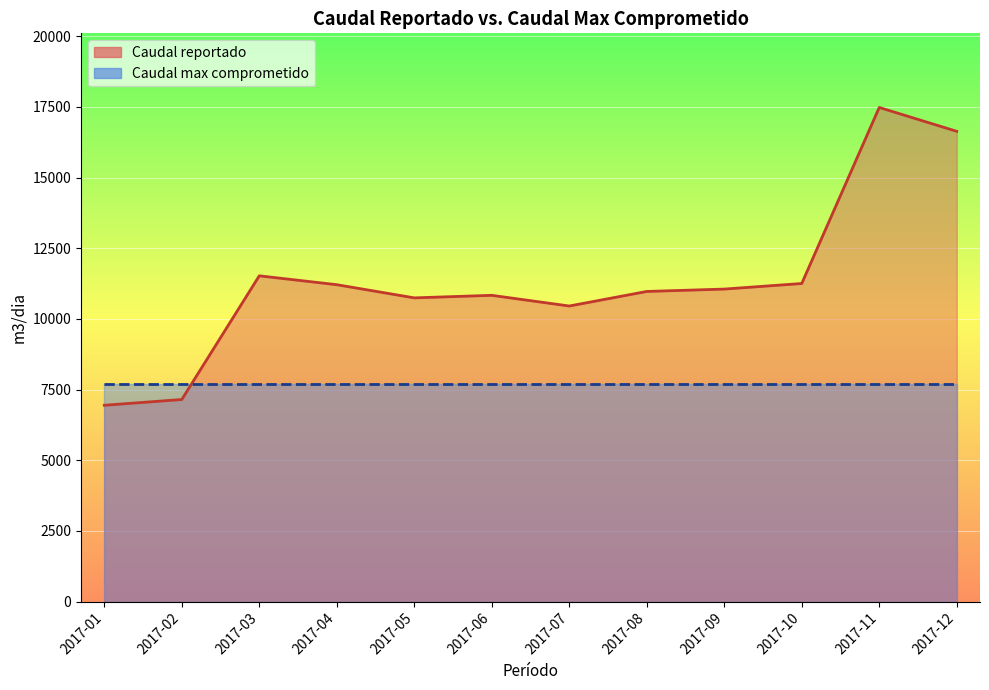

The chart shows a value of 10973 at 2017-08. True or false?

True